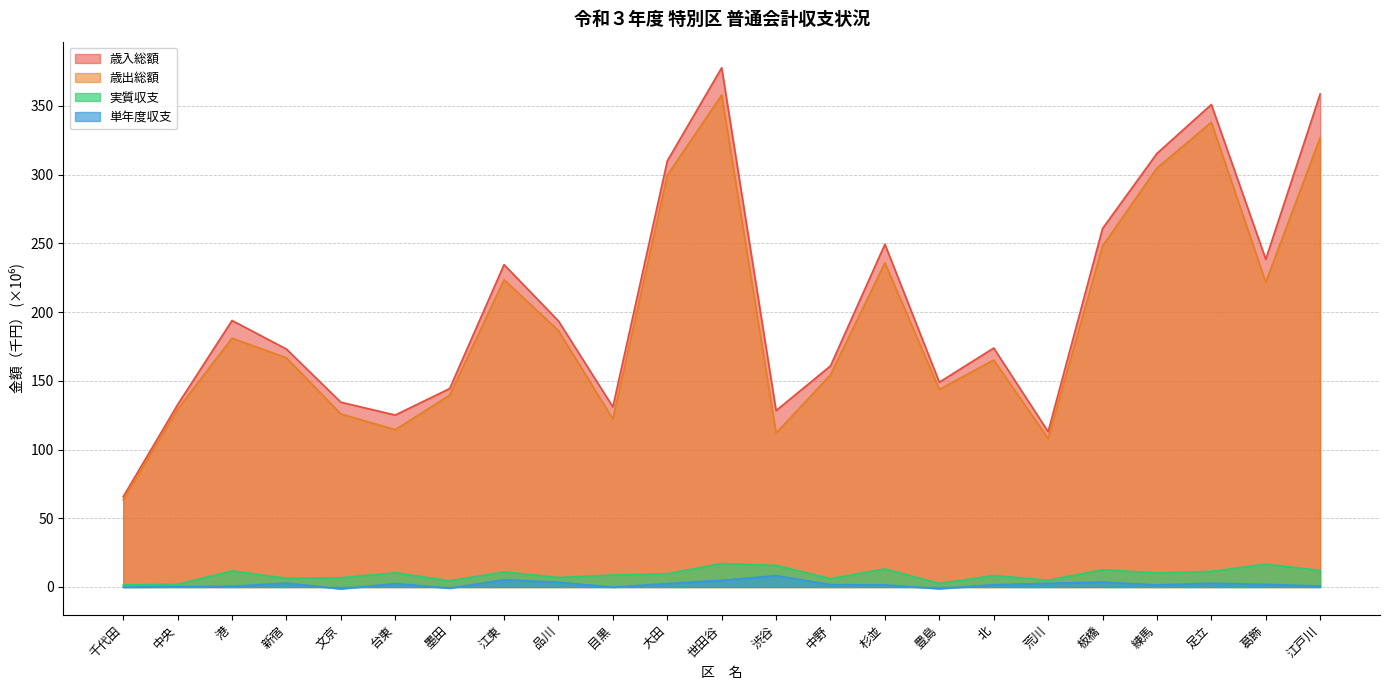

At which label does 実質収支 first exceed 9?

港